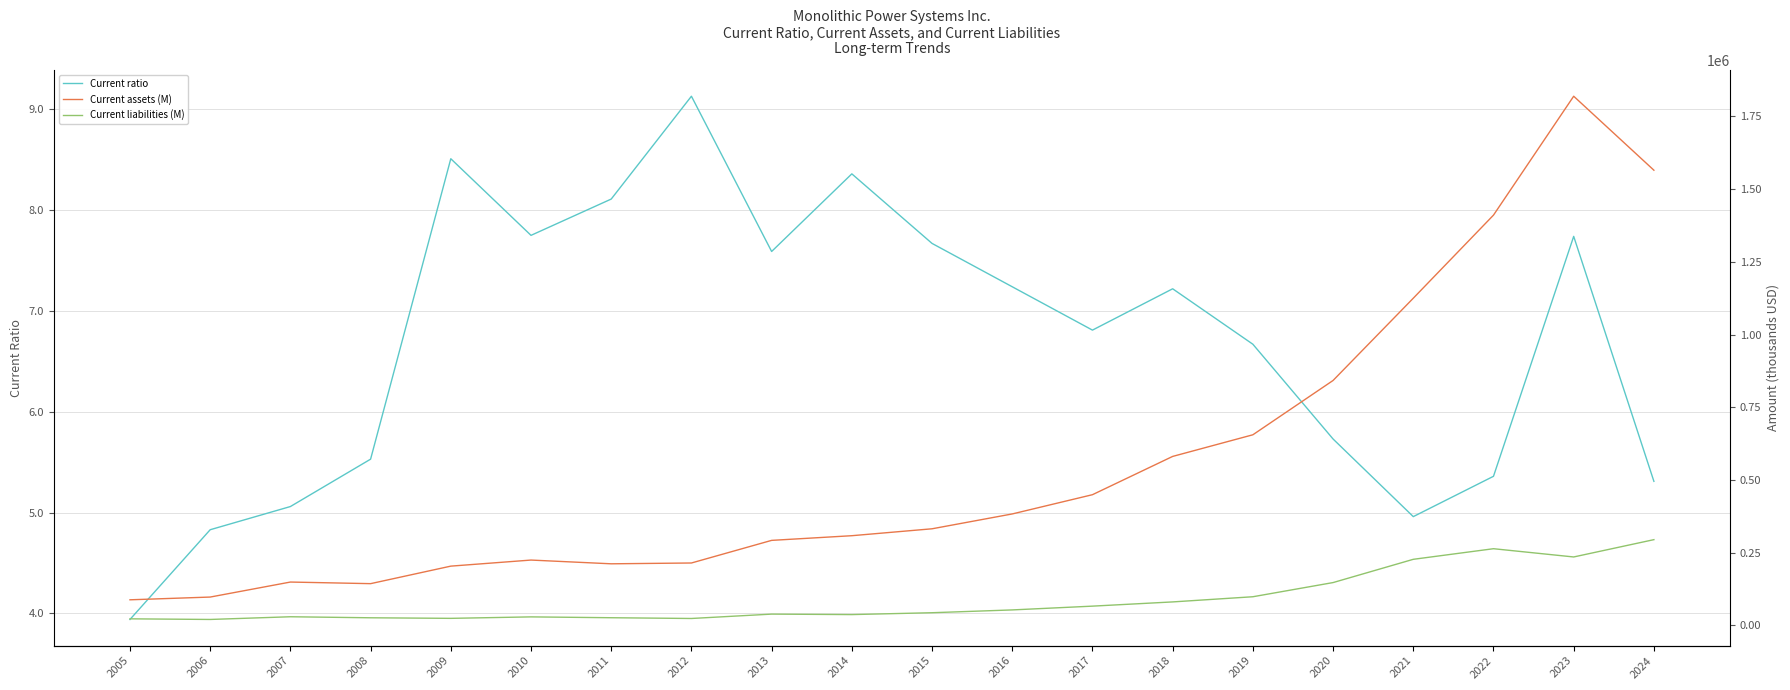

How many interior local peaks does the Current assets (M) series have?

3